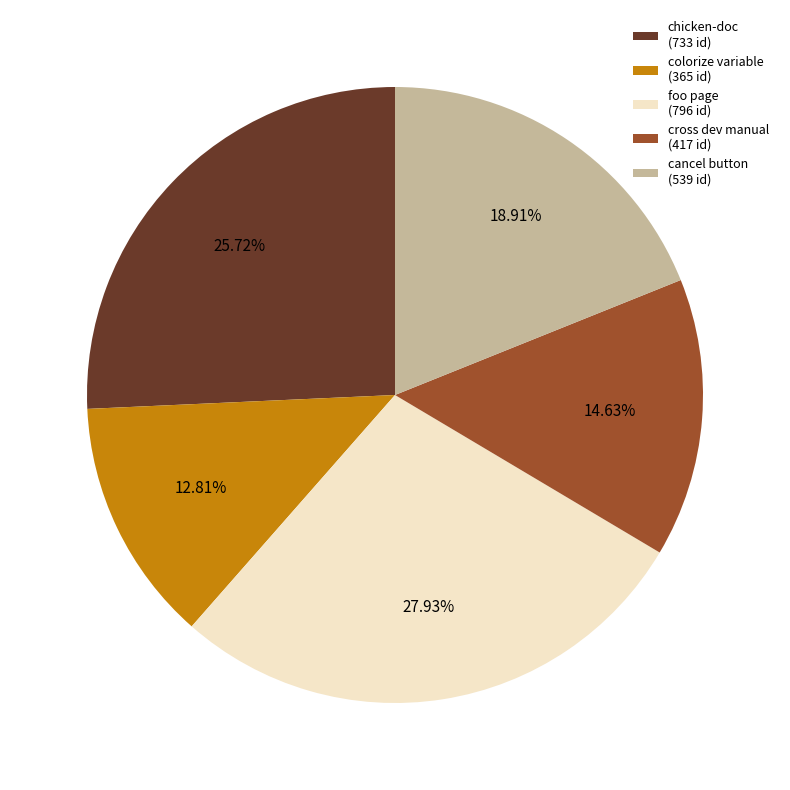

How many segments does this pie chart have?

5